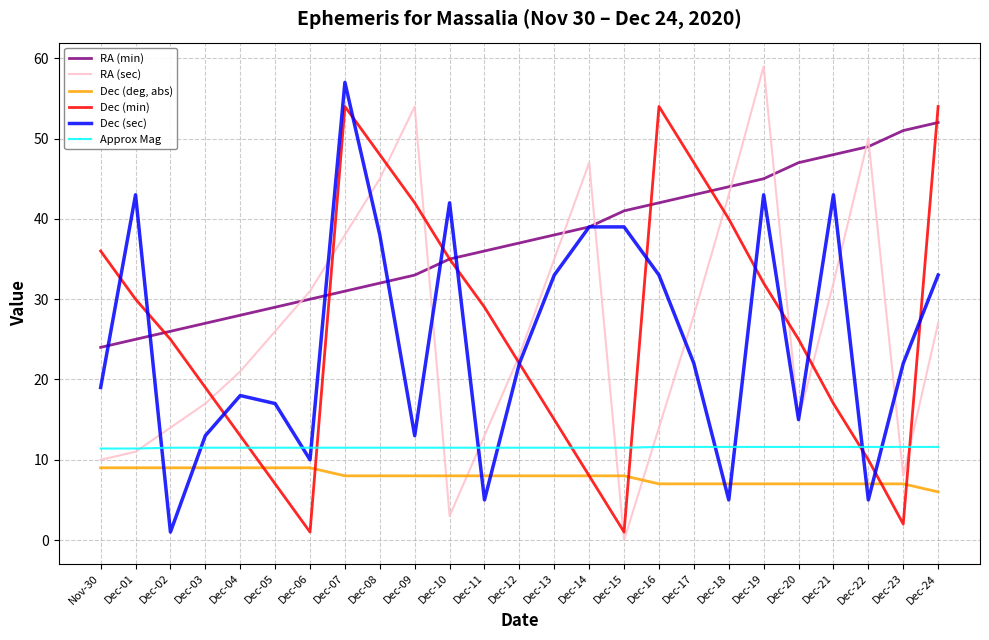

What position from the left is Nov-30?

1